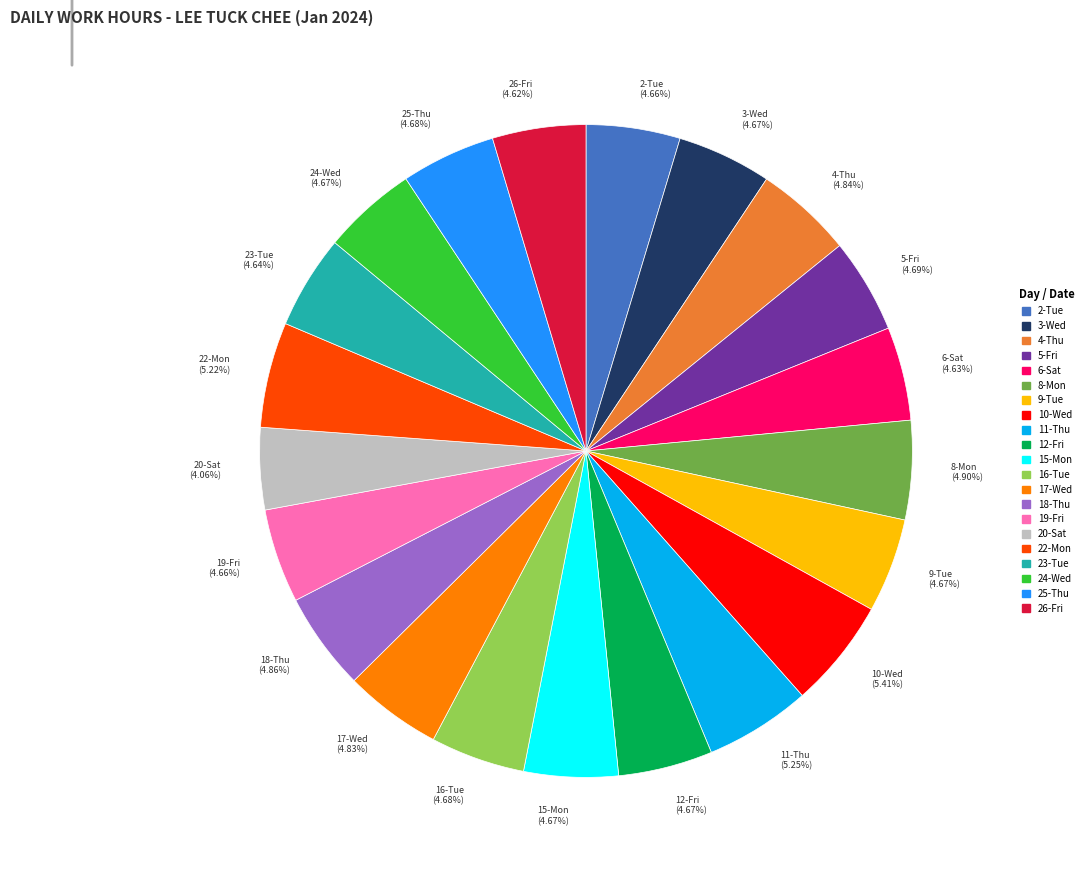

How much of the chart is everything except 16-Tue?

95.3%